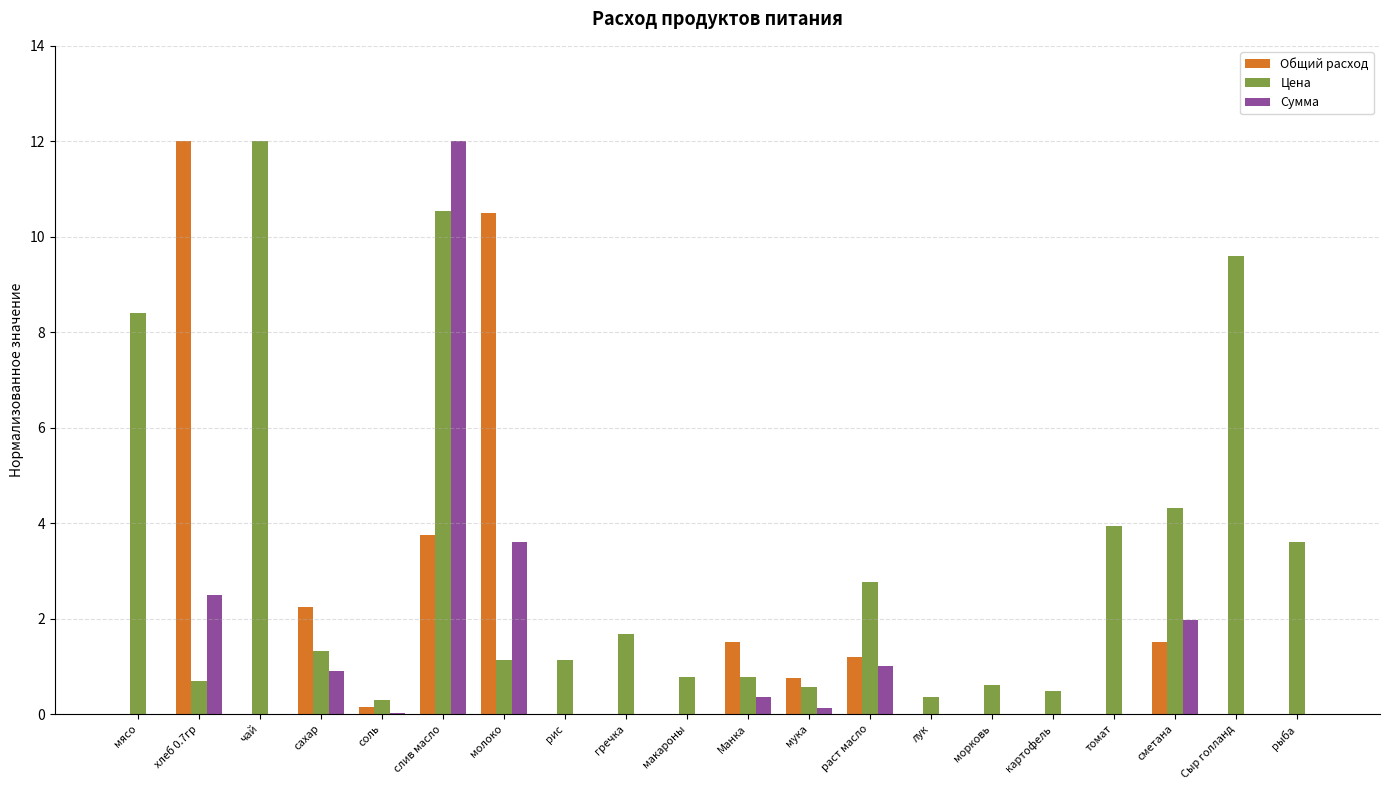

Is the value of Цена at мясо greater than the value of Общий расход at гречка?

Yes